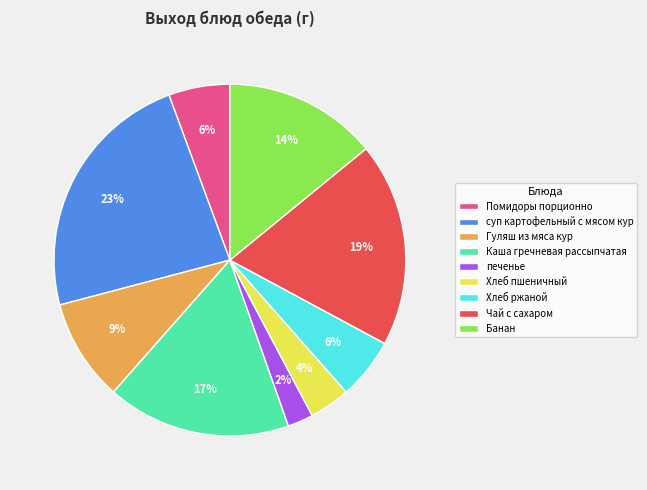

The Хлеб пшеничный slice represents 18% of the pie. True or false?

False